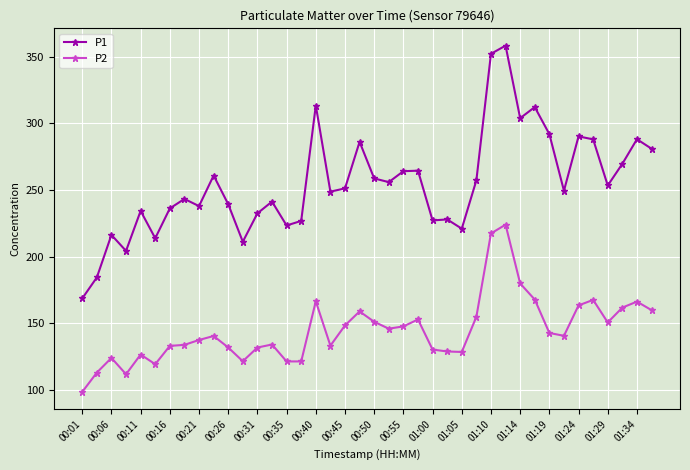

True or false: P2 has more than 2 points higher than both neighbors.

True